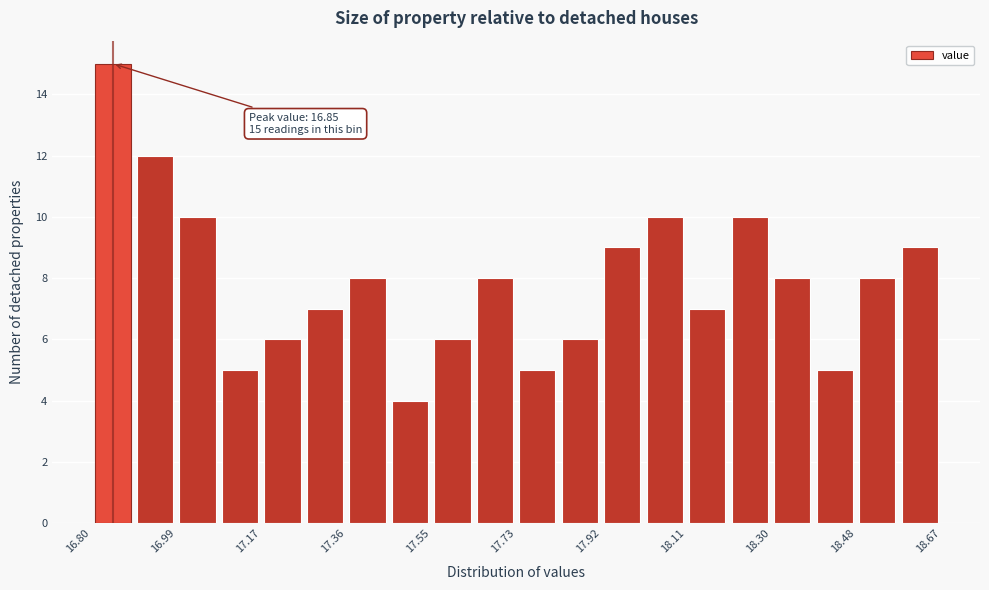

Over which range of the x-axis is the bar tallest?

16.80 to 16.90